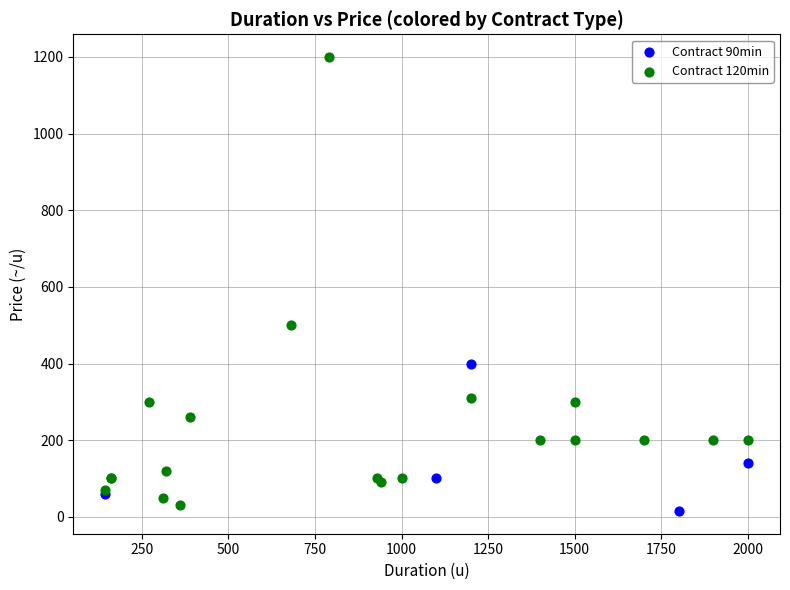

Which series reaches the maximum Y coordinate?

Contract 120min